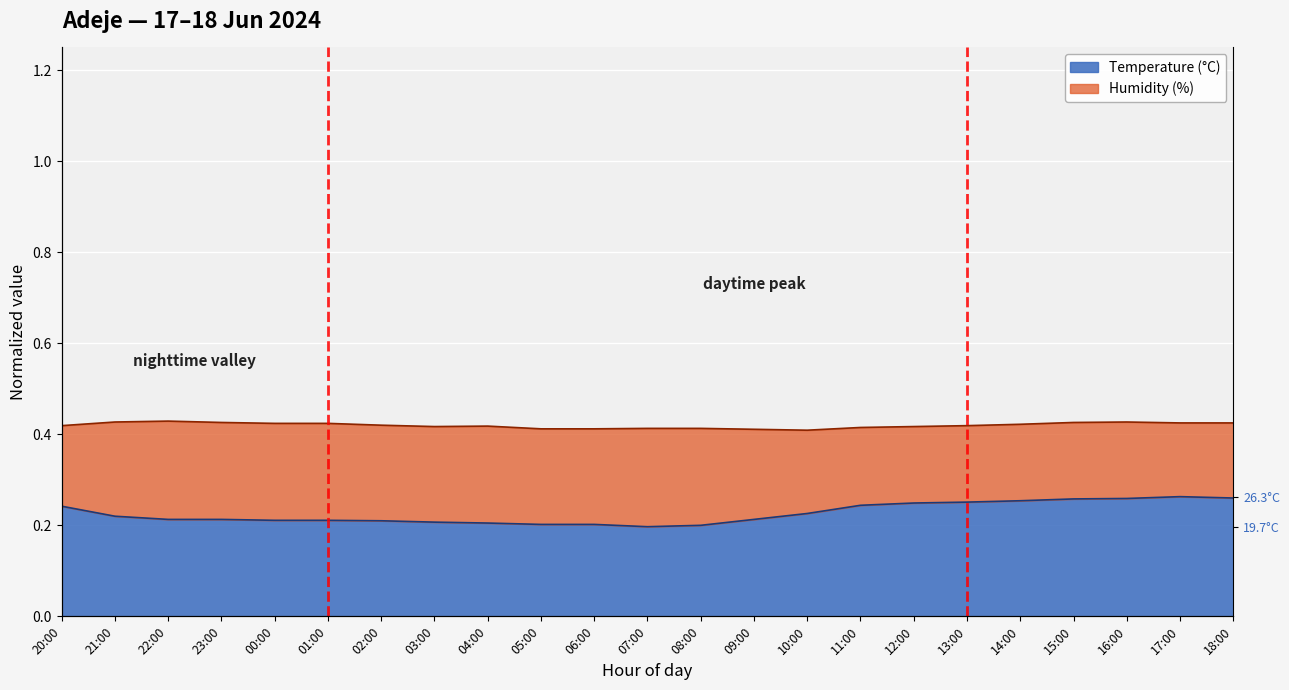

What is the label of the 23rd point from the left?

18:00